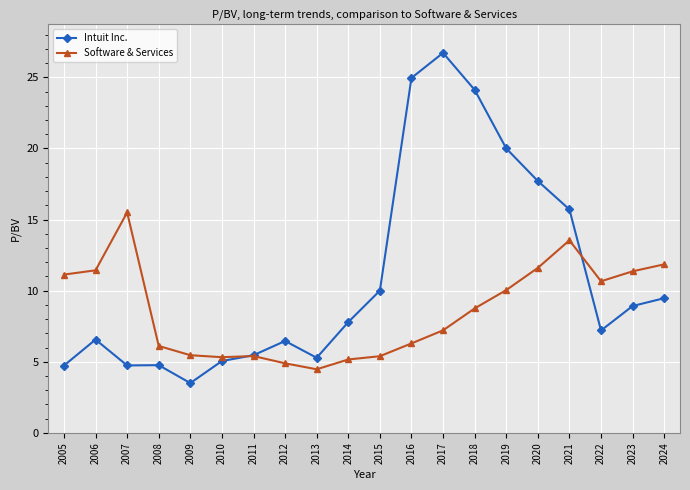

Where does the Software & Services series first go above 8?

2005